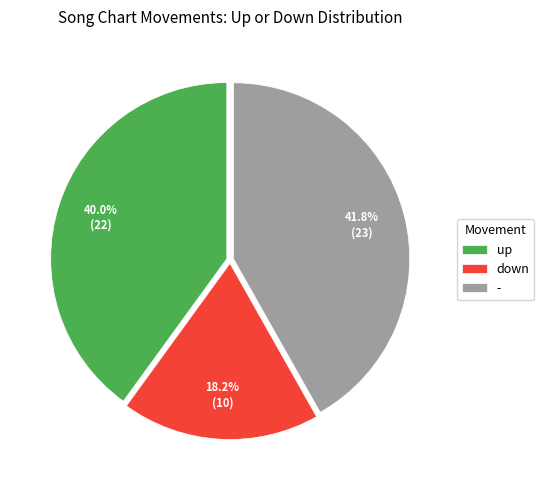

True or false: down accounts for 7% of the total.

False